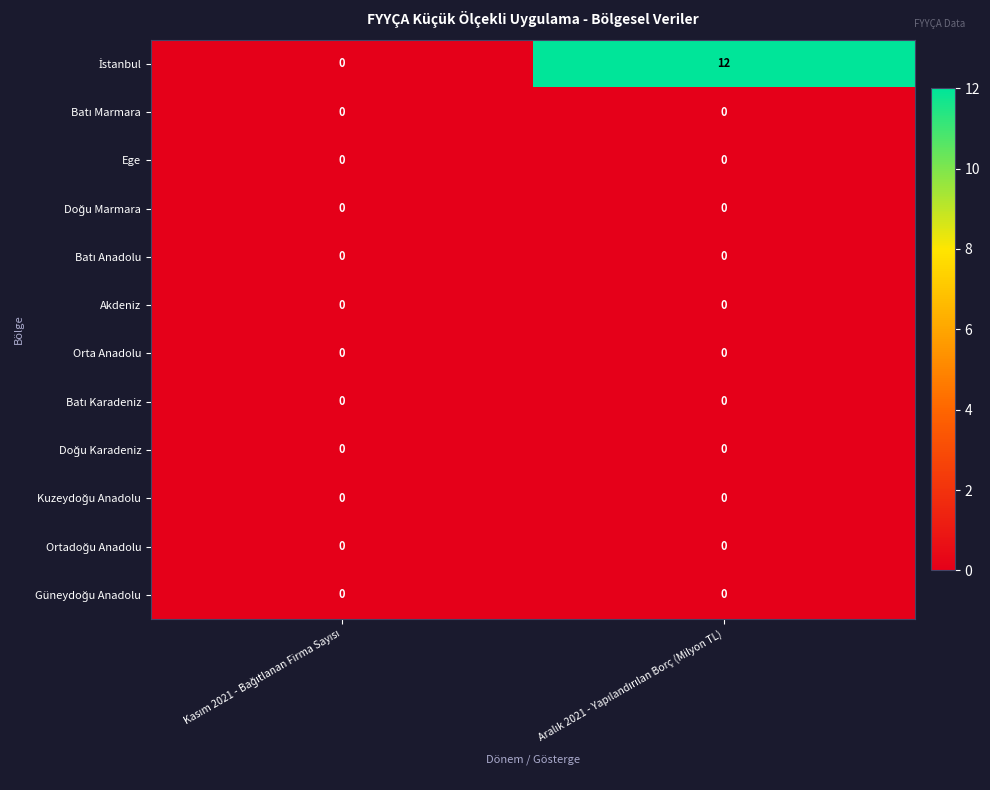

Which category has the lowest value across all series?

Kasım 2021 - Bağıtlanan Firma Sayısı